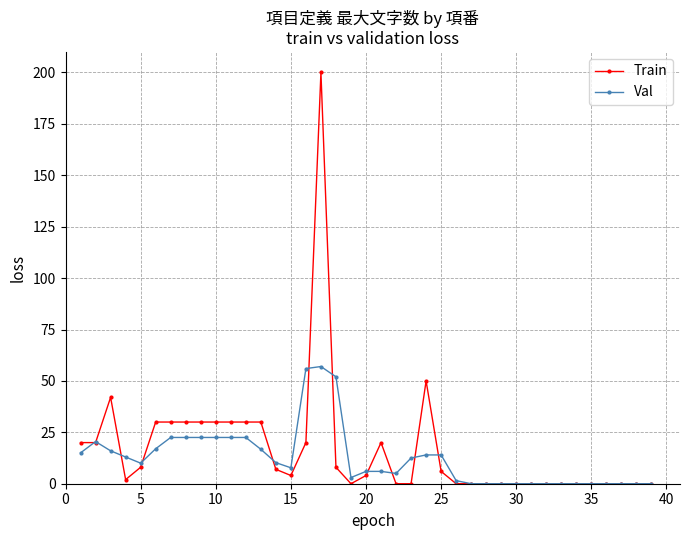

What is the value of the Val point at the 16th from the left?

56.0